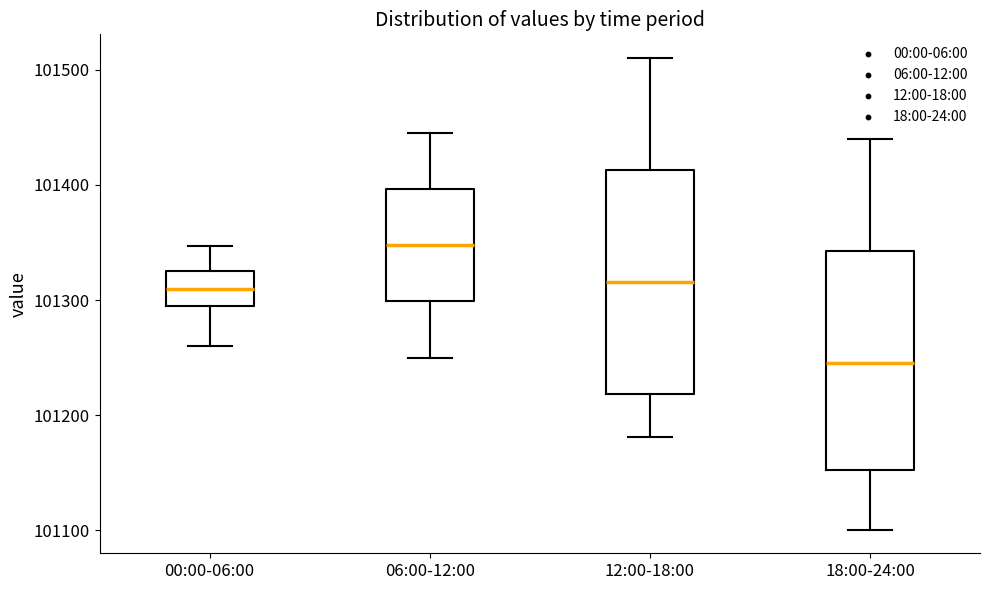

Where does the median line of the box for 18:00-24:00 sit on the y-axis? The values are not printed on the chart, so give them approximately, as read against the axis.

101250